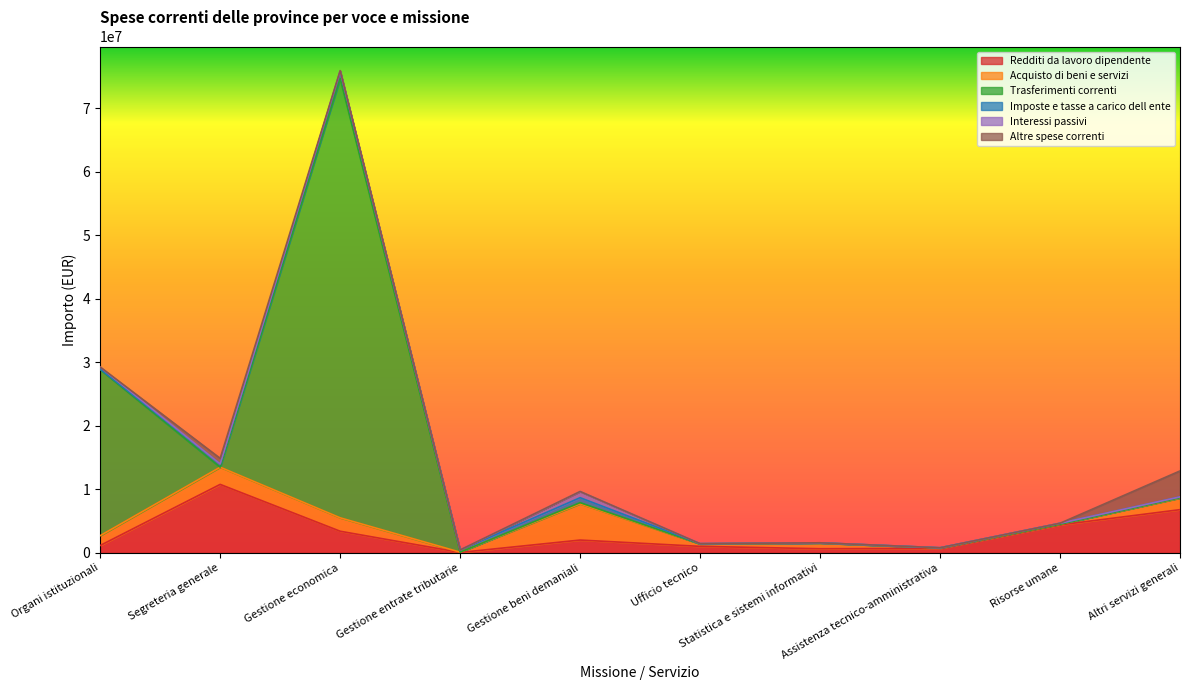

At how many categories does at least one series exceed 5729634?

4